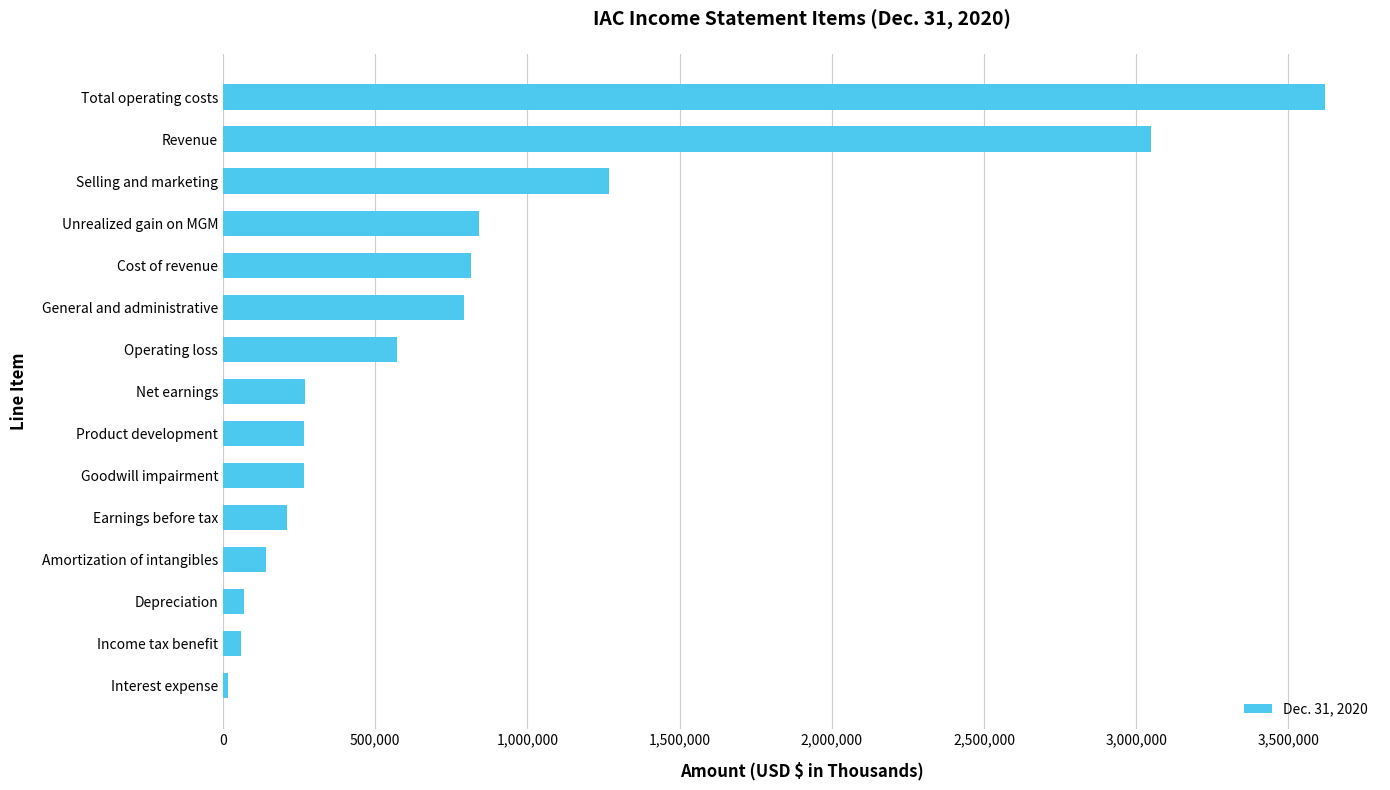

What is the sum of the values at Total operating costs and General and administrative?

4412284